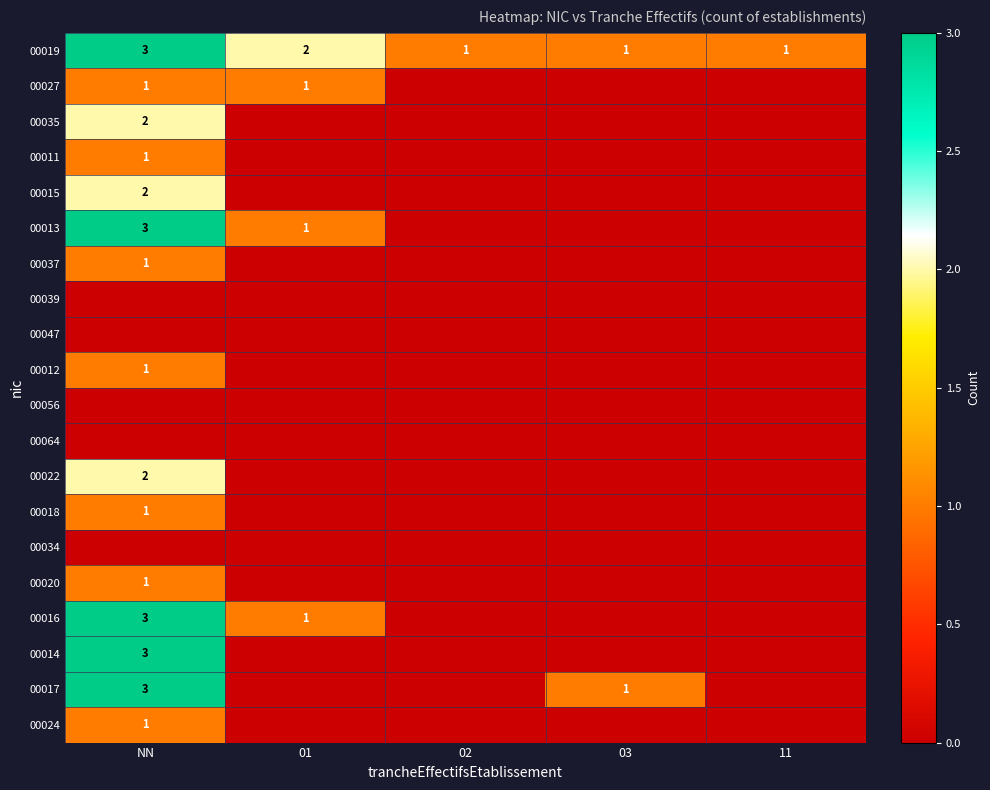

List the labels in order of 00056 value, largest first.

NN, 01, 02, 03, 11